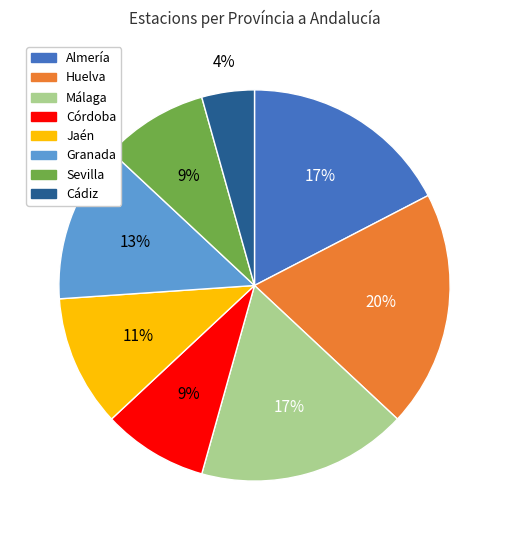

To the nearest percent, what is the average slice percentage?

12%